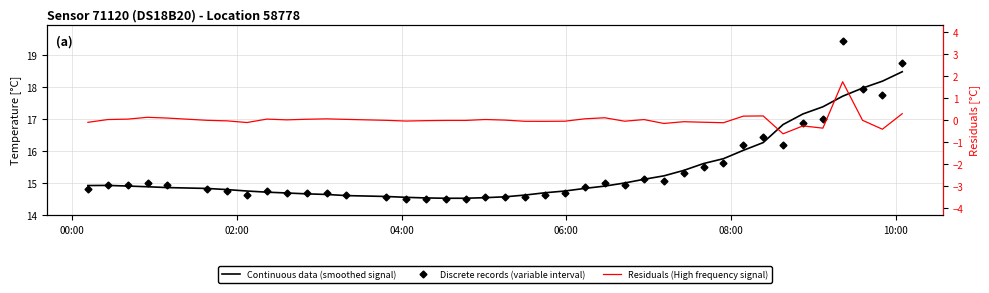

Is the value of Continuous data (smoothed signal) at 27 greater than the value of Residuals (High frequency signal) at 27?

Yes